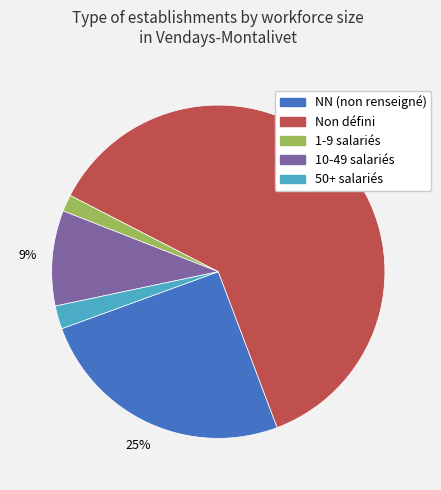

To the nearest percent, what is the average slice percentage?

20%